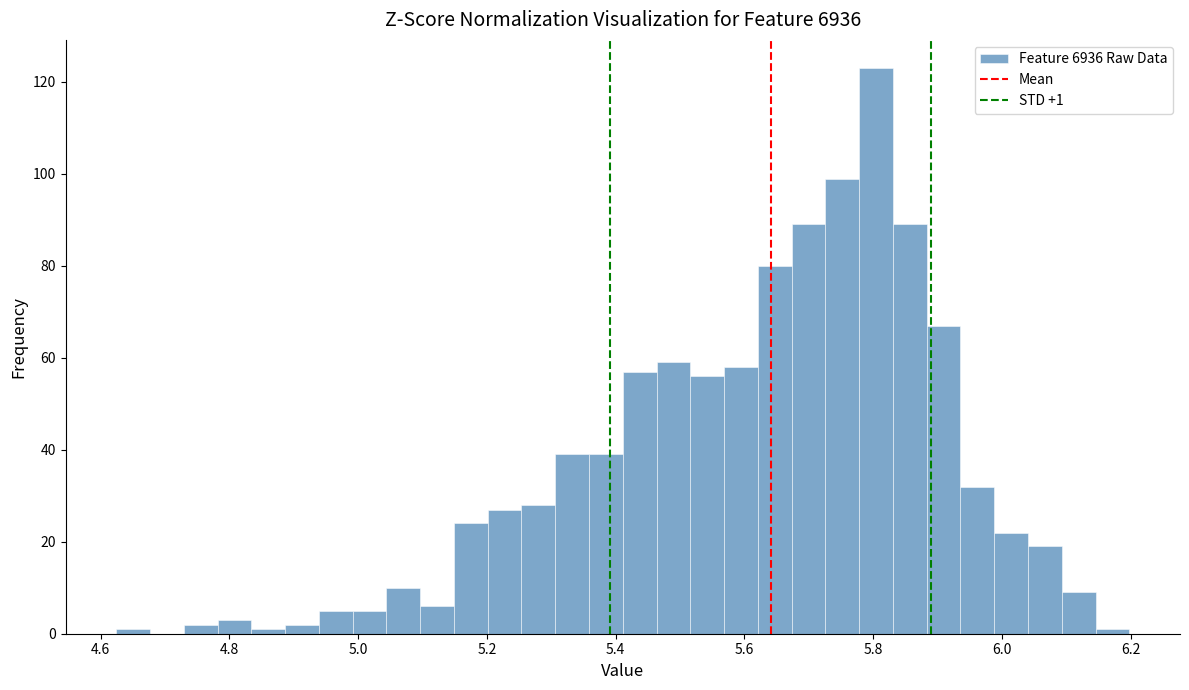

Read against the x-axis, roughly where is the centre of the tallest bar?

5.80